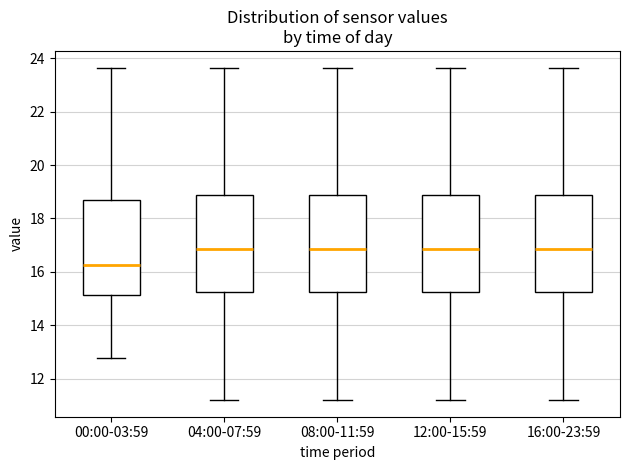

Where is the lower edge of the box for 16:00-23:59 on the y-axis? The values are not printed on the chart, so give them approximately, as read against the axis.

15.2